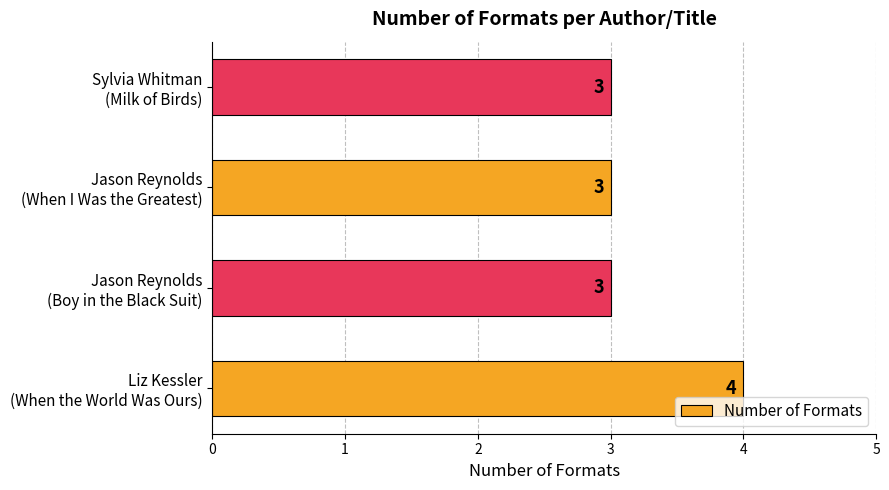

How many values are between 3 and 4?

4